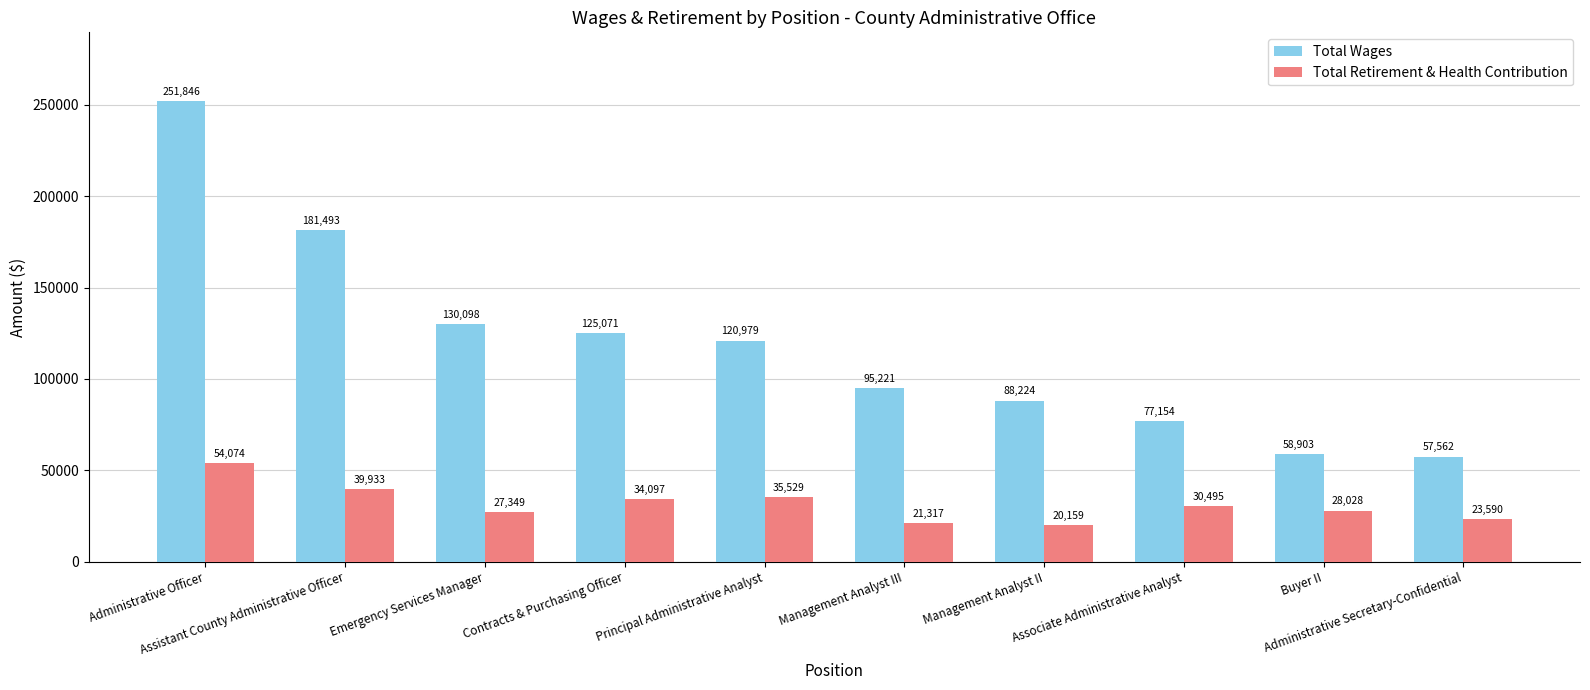

At Administrative Secretary-Confidential, list the series in order from largest to smallest.

Total Wages, Total Retirement & Health Contribution